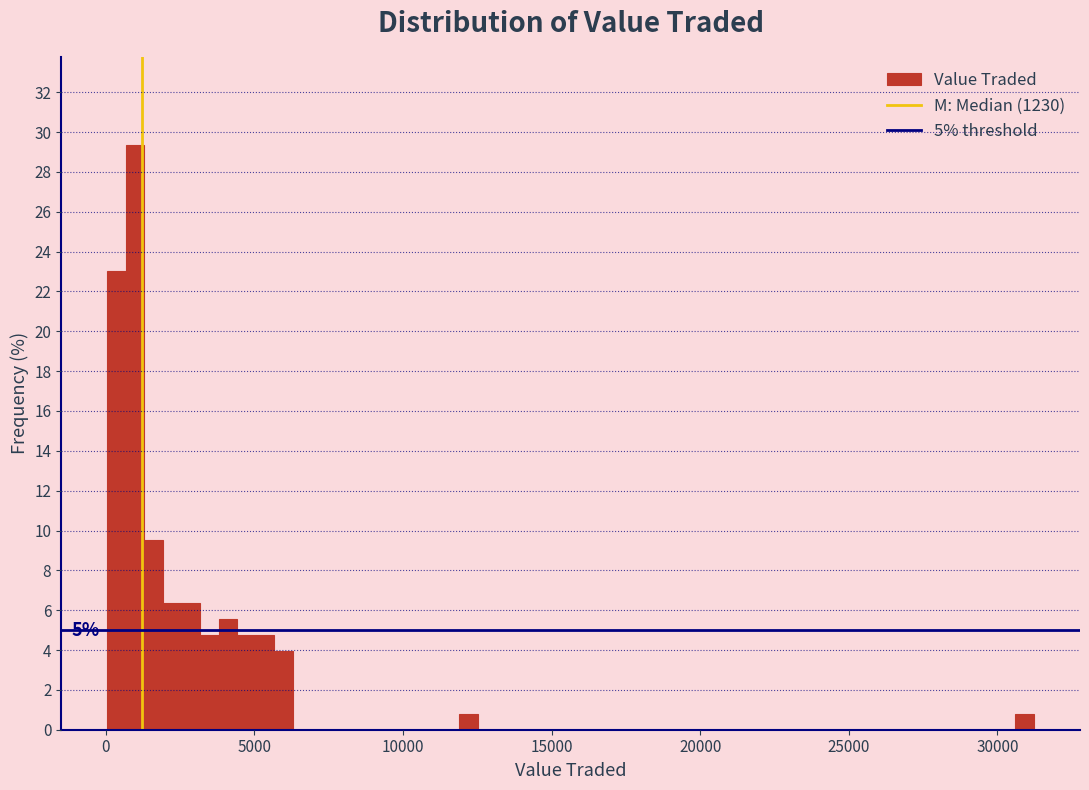

Around what value on the x-axis is the tallest bar? Give the approximate position of its centre, as read against the axis.

1000